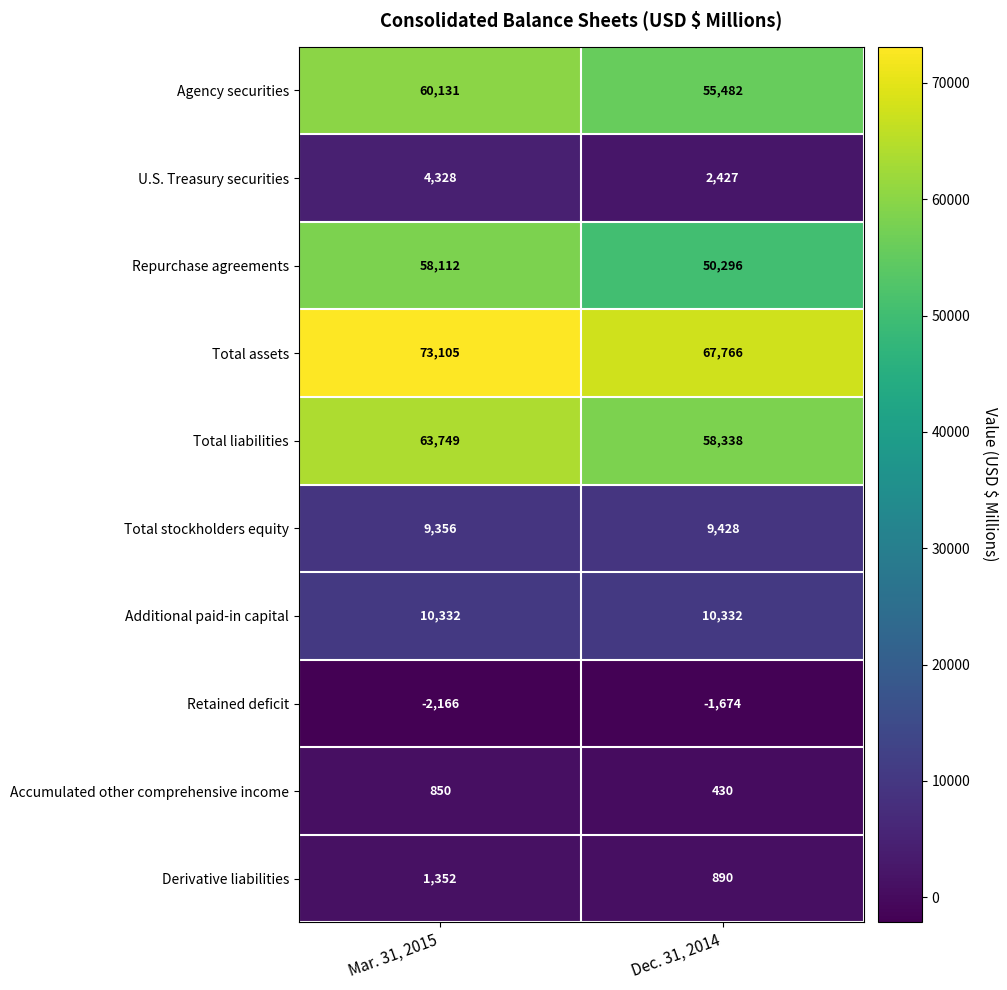

True or false: Total stockholders equity has a value of 9428 at Dec. 31, 2014.

True